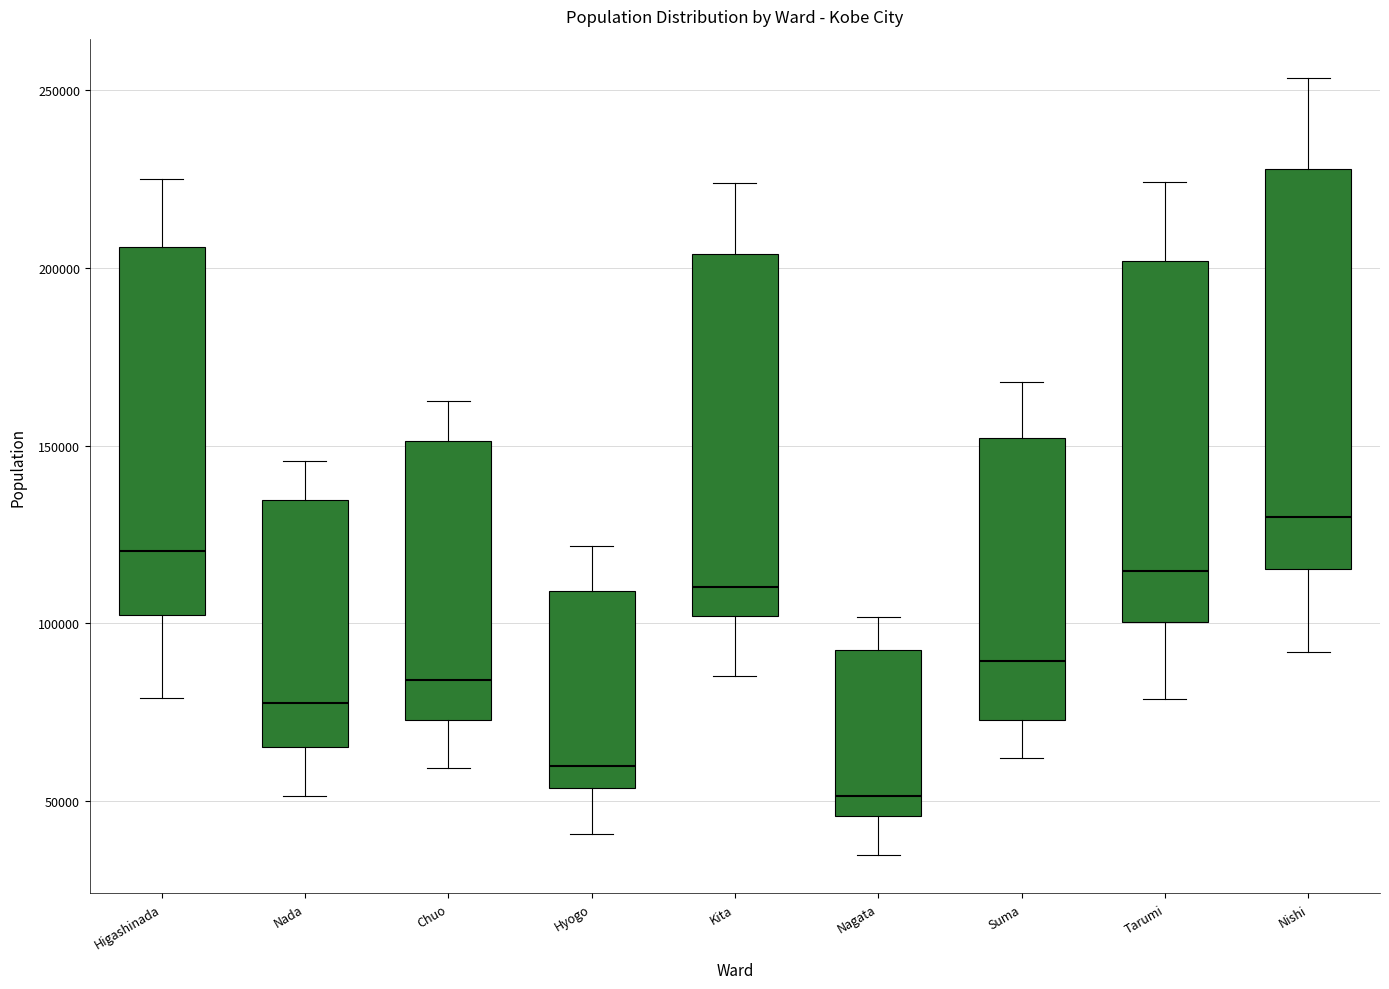

Comparing the boxes themselves (not the whiskers), which one is the tallest?

Nishi